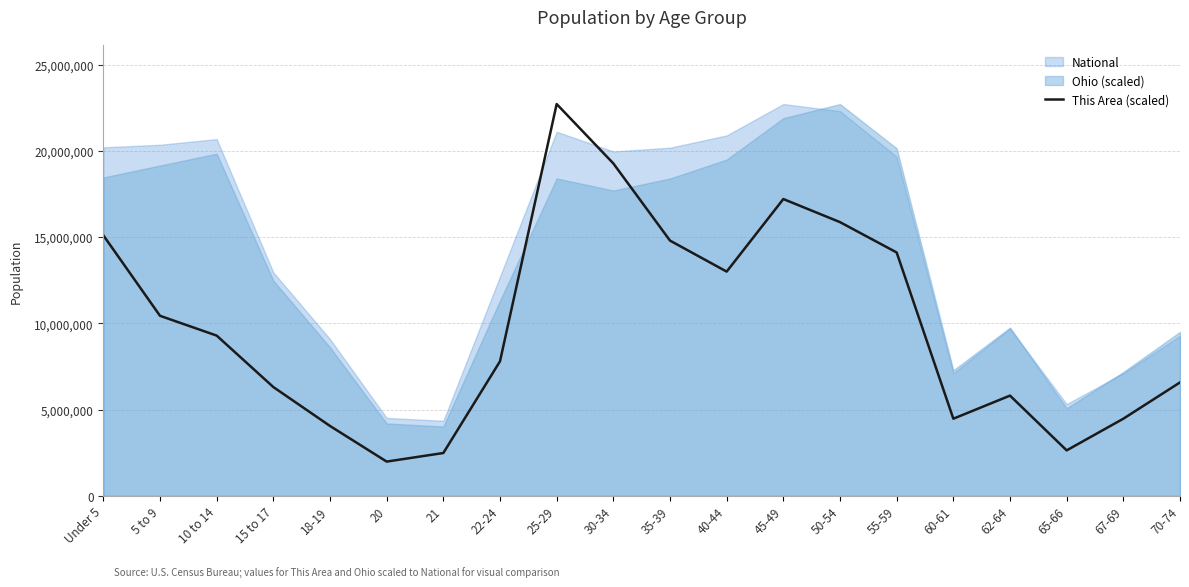

How many interior local valleys (lower than both neighbors) does the data have?

4